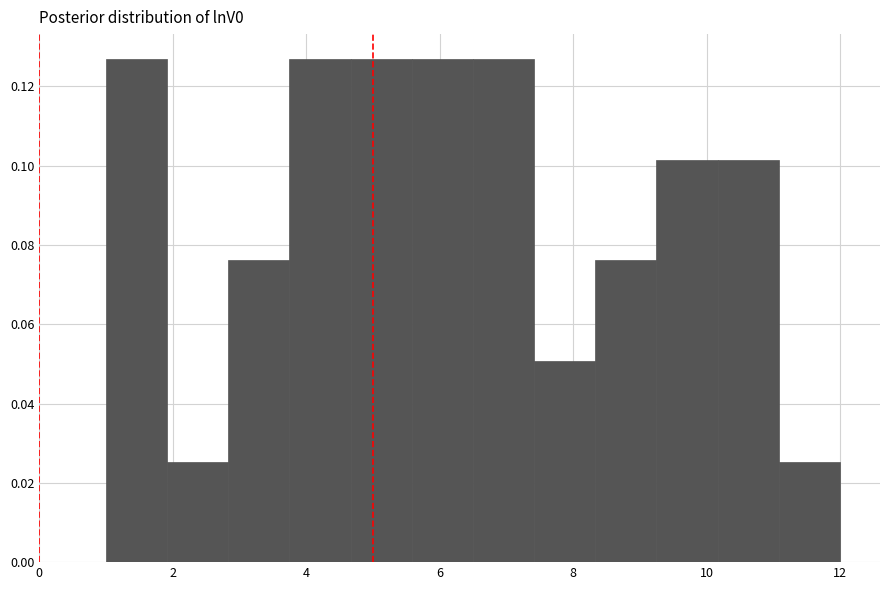

How tall is the bar that spans 9.2 to 10.2 on the x-axis? Neither the bar edges nor the heights are printed on the chart, so give them approximately, as read against the axes.

0.102